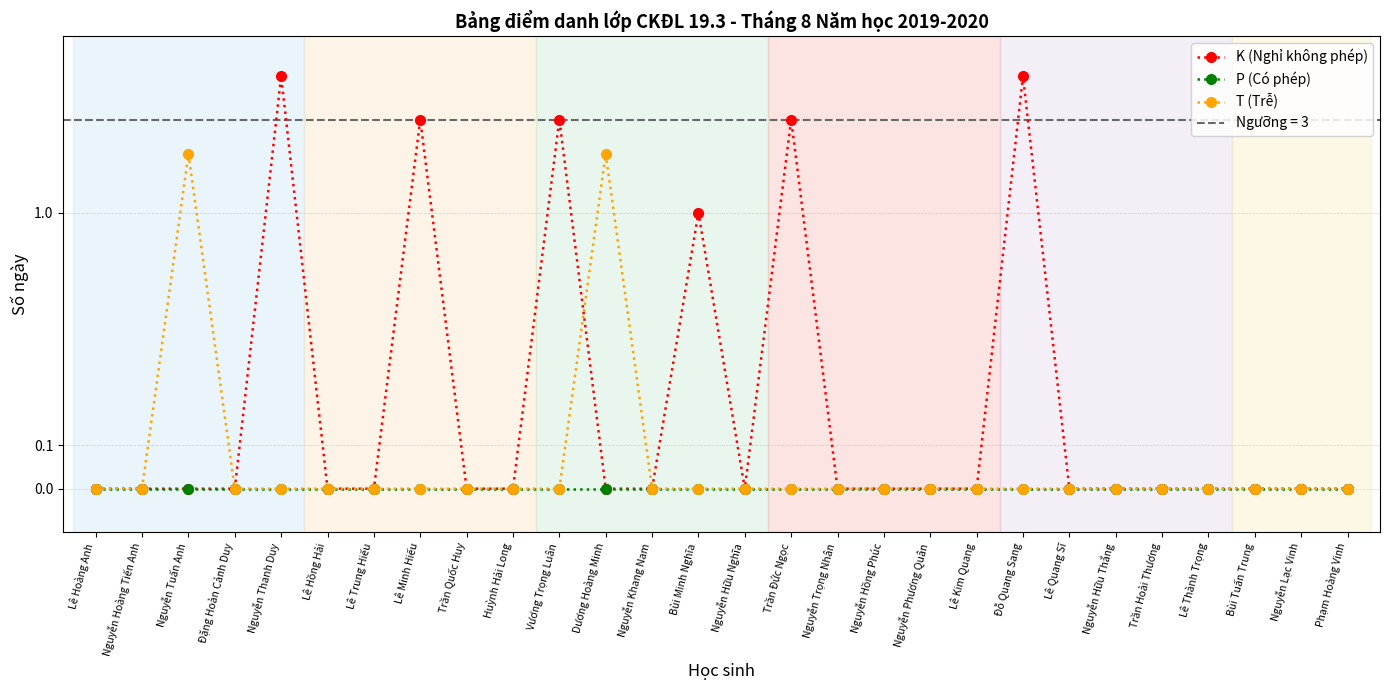

What is the difference between the K (Nghỉ không phép) values at Trần Đức Ngọc and Nguyễn Thanh Duy?

2